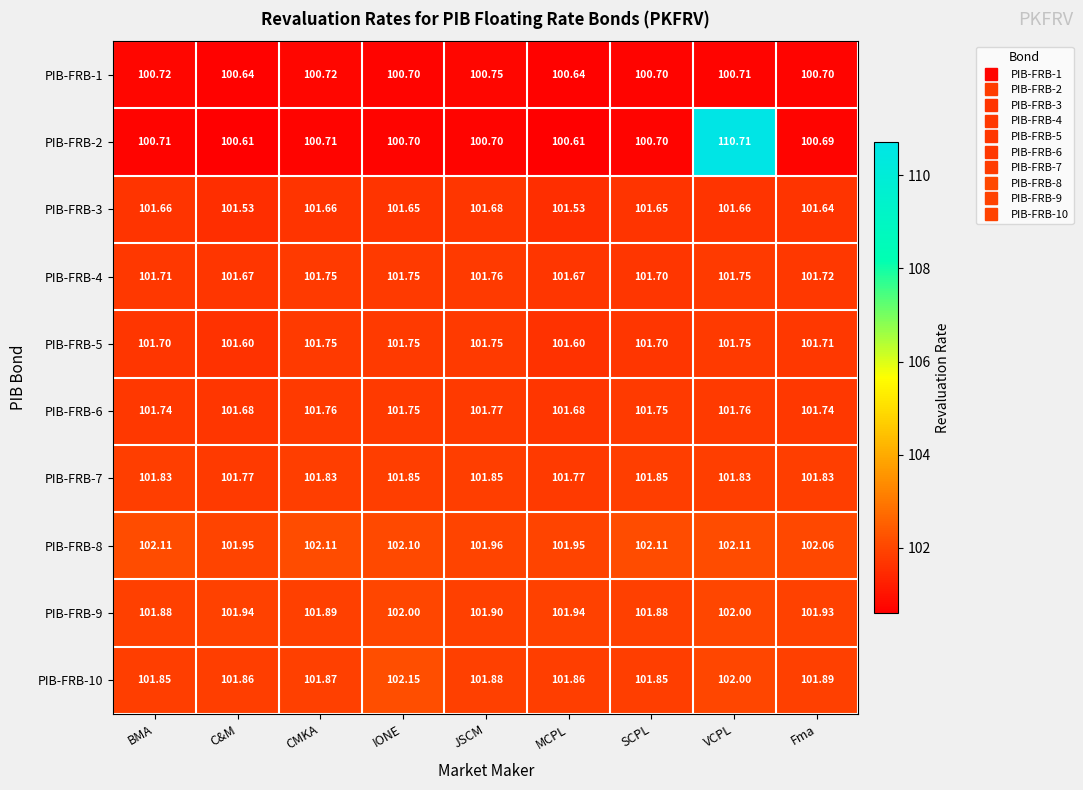

Which category has the highest value in the PIB-FRB-10 series?

IONE